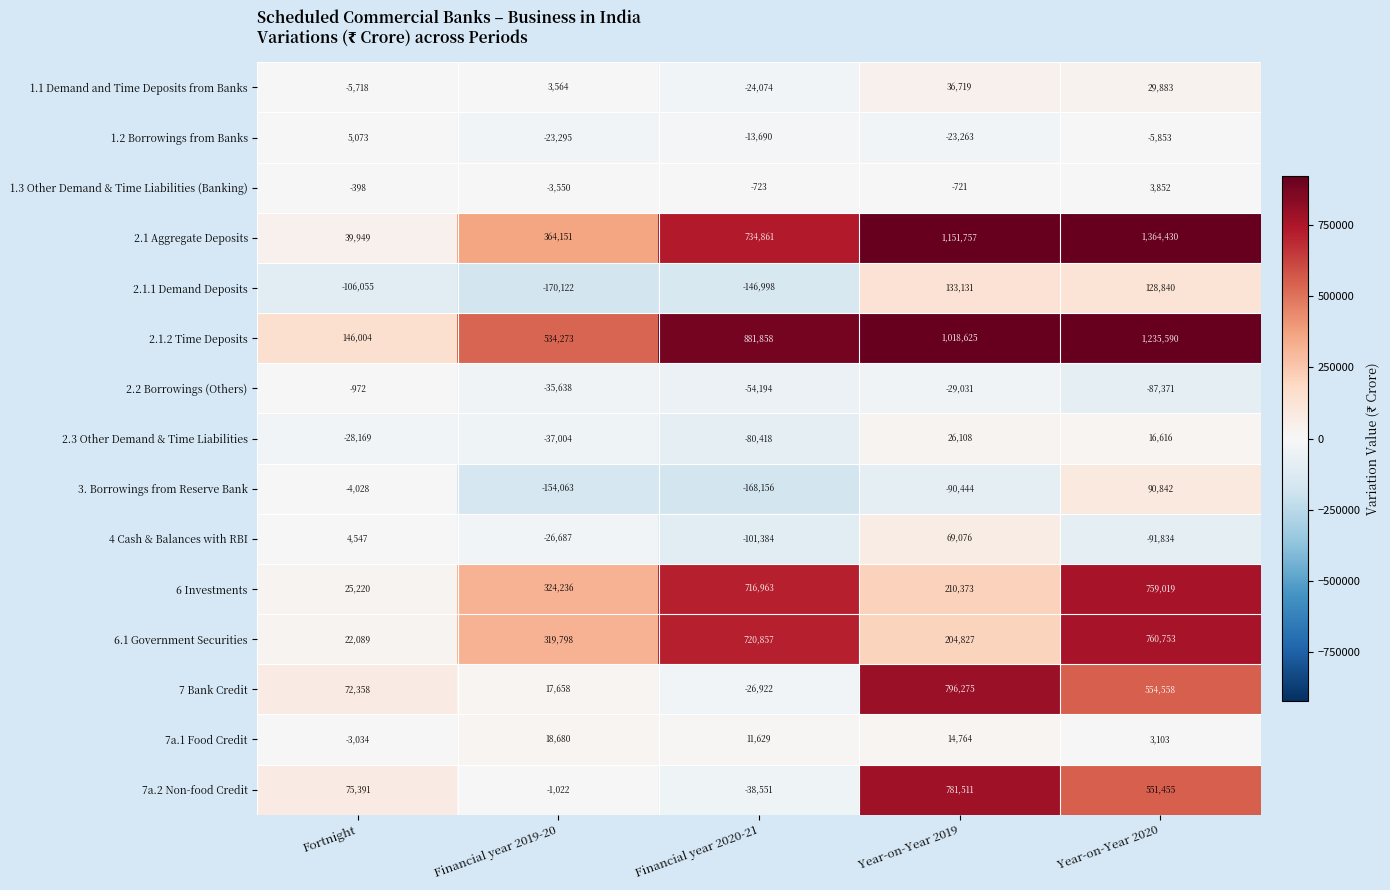

Is it true that 2.1.1 Demand Deposits equals -106055 at Fortnight?

True